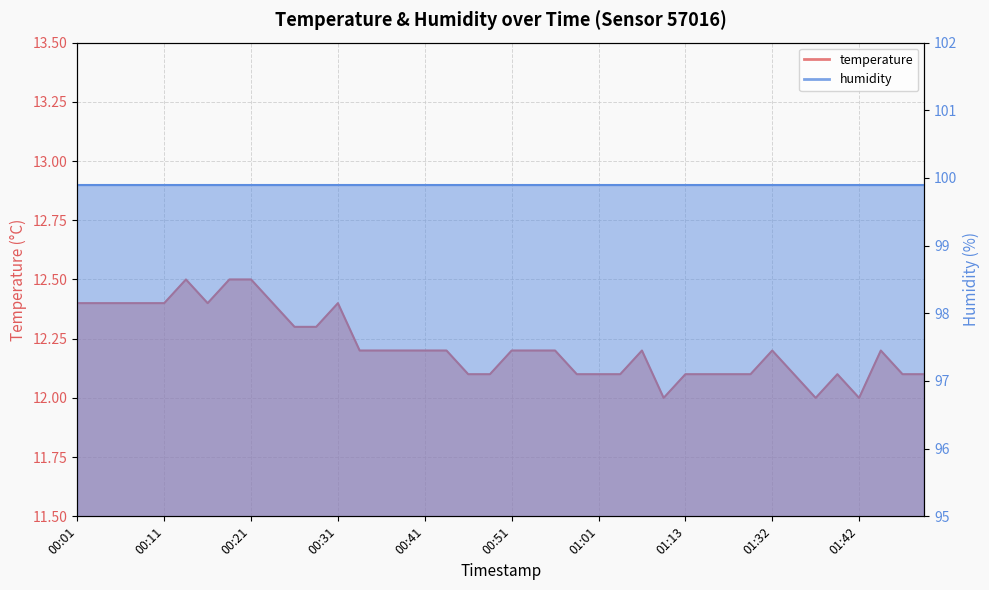

List the labels in order of value, largest first.

00:14, 00:18, 00:21, 00:01, 00:04, 00:06, 00:09, 00:11, 00:16, 00:23, 00:31, 00:26, 00:29, 00:33, 00:36, 00:38, 00:41, 00:43, 00:51, 00:53, 00:56, 01:06, 01:32, 01:45, 00:46, 00:48, 00:58, 01:01, 01:03, 01:13, 01:16, 01:19, 01:21, 01:35, 01:40, 01:47, 01:50, 01:08, 01:38, 01:42